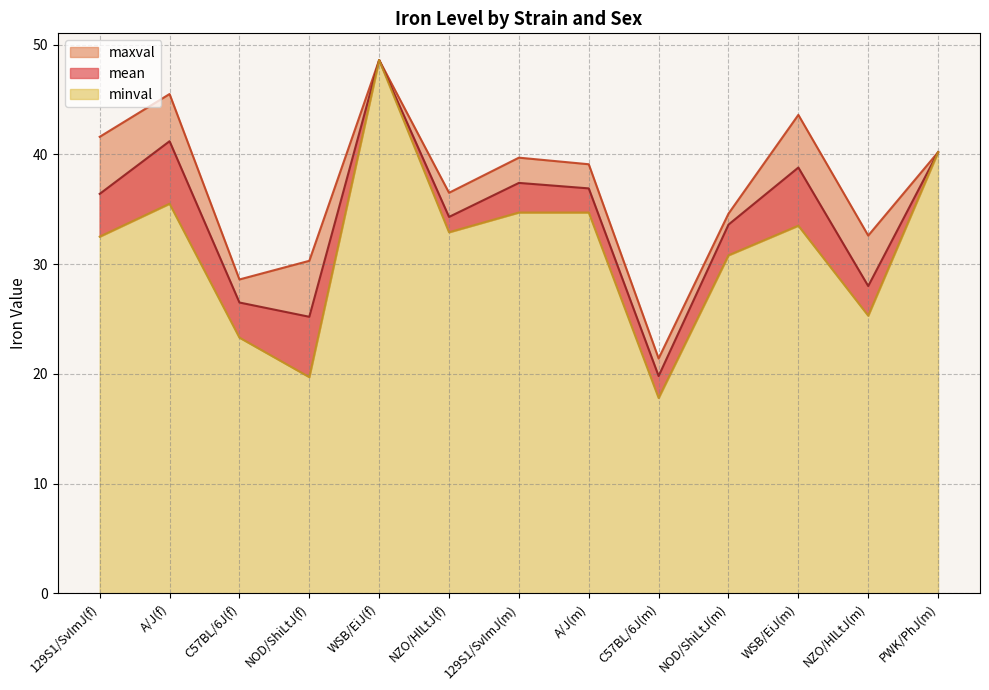

List the labels in order of mean value, largest first.

WSB/EiJ(f), A/J(f), PWK/PhJ(m), WSB/EiJ(m), 129S1/SvImJ(m), A/J(m), 129S1/SvImJ(f), NZO/HlLtJ(f), NOD/ShiLtJ(m), NZO/HlLtJ(m), C57BL/6J(f), NOD/ShiLtJ(f), C57BL/6J(m)